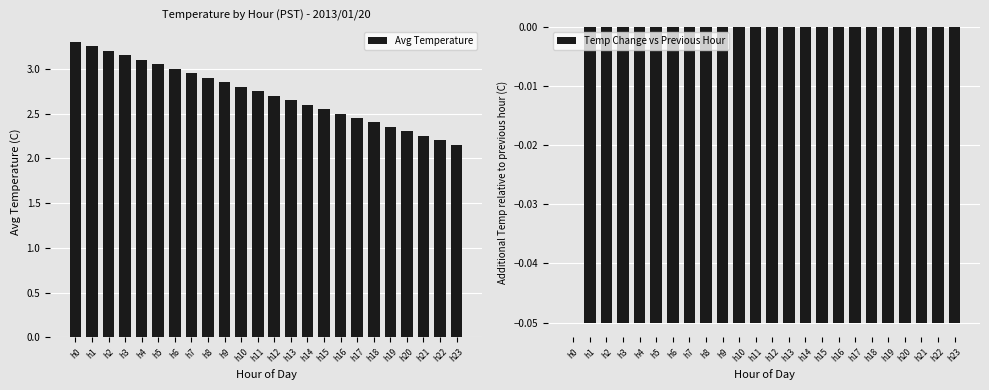

Where is Temp Change vs Previous Hour nearest to the value 0?

h0